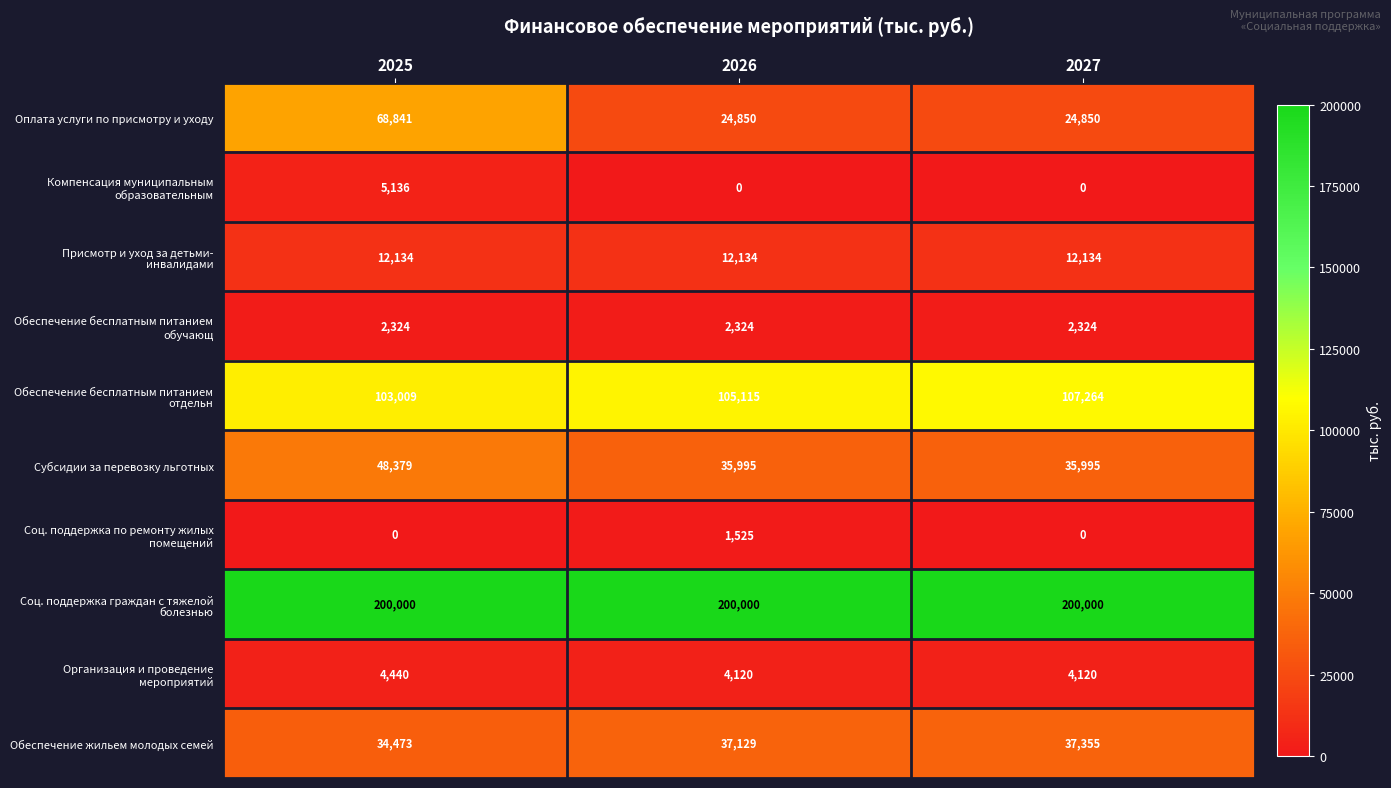

What is the total value across all series at 2025?

478736